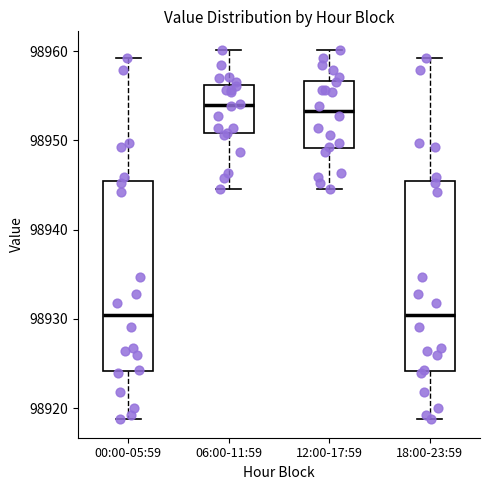

Where is the upper edge of the box for 12:00-17:59 on the y-axis? The values are not printed on the chart, so give them approximately, as read against the axis.

98957